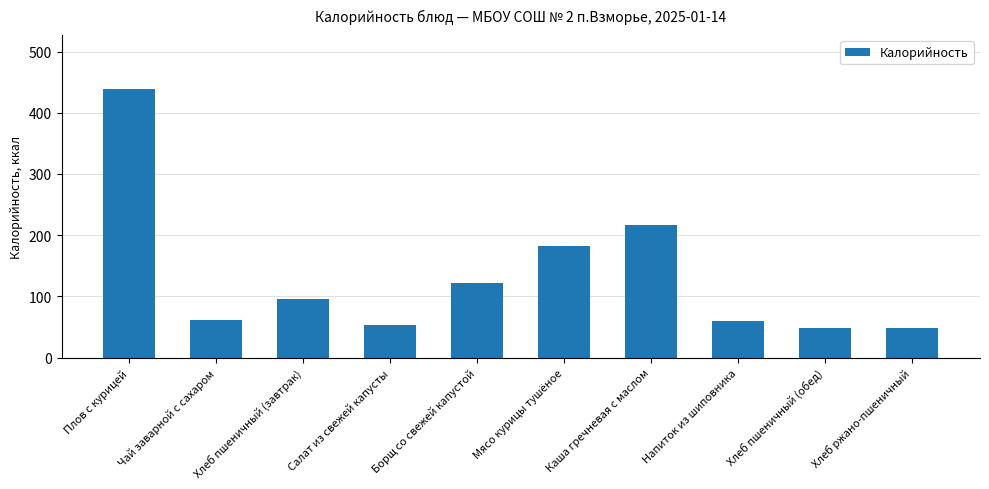

Between Напиток из шиповника and Хлеб пшеничный (обед), which is larger?

Напиток из шиповника